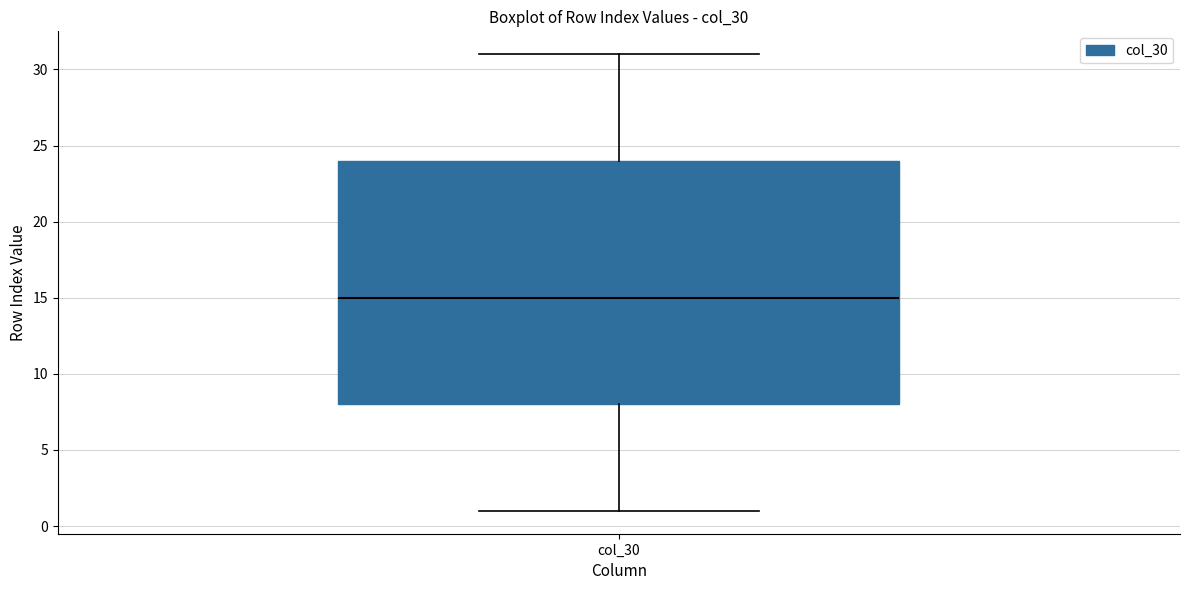

Where does the lower whisker of the box for col_30 end on the y-axis? The values are not printed on the chart, so give them approximately, as read against the axis.

1